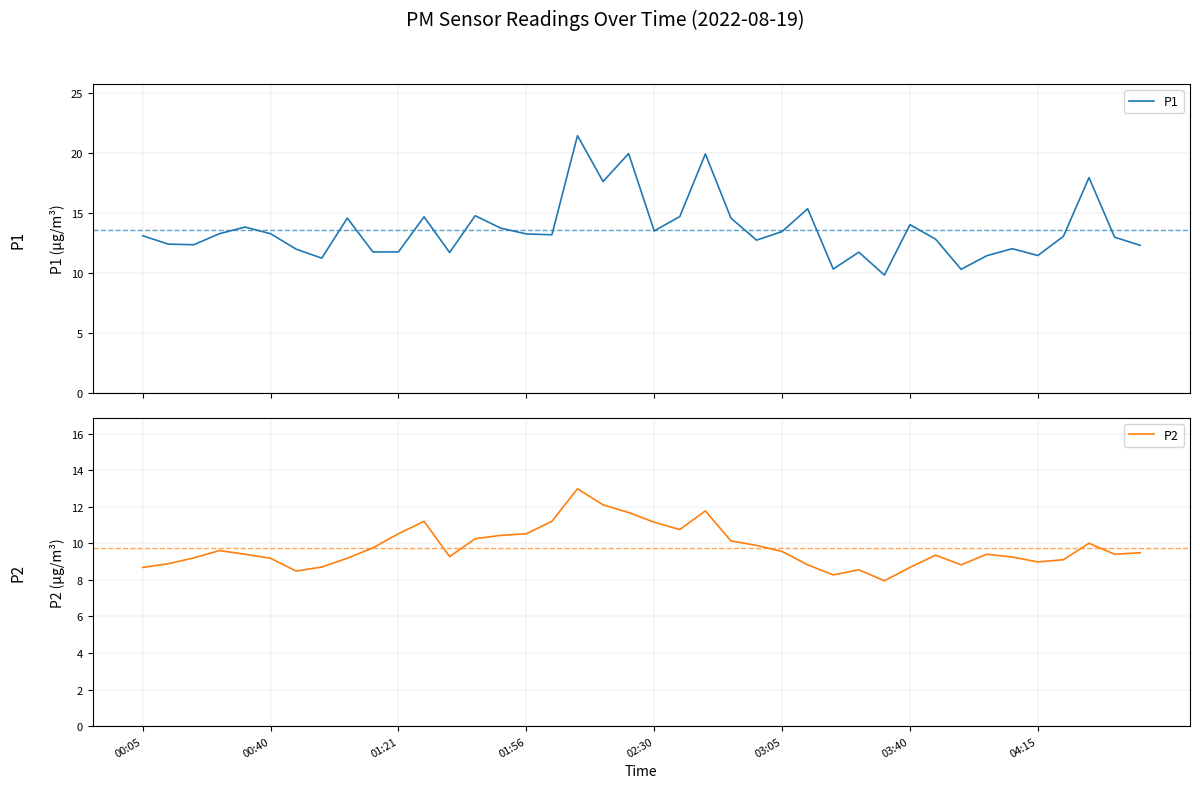

At how many categories does at least one series exceed 15?

6